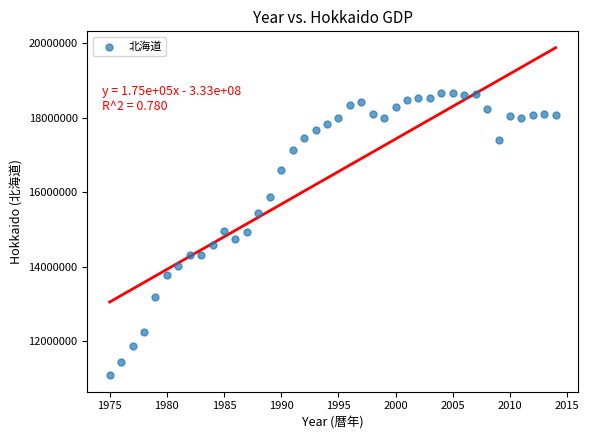

What is the range of Y values (max minus min)?

7583433.7